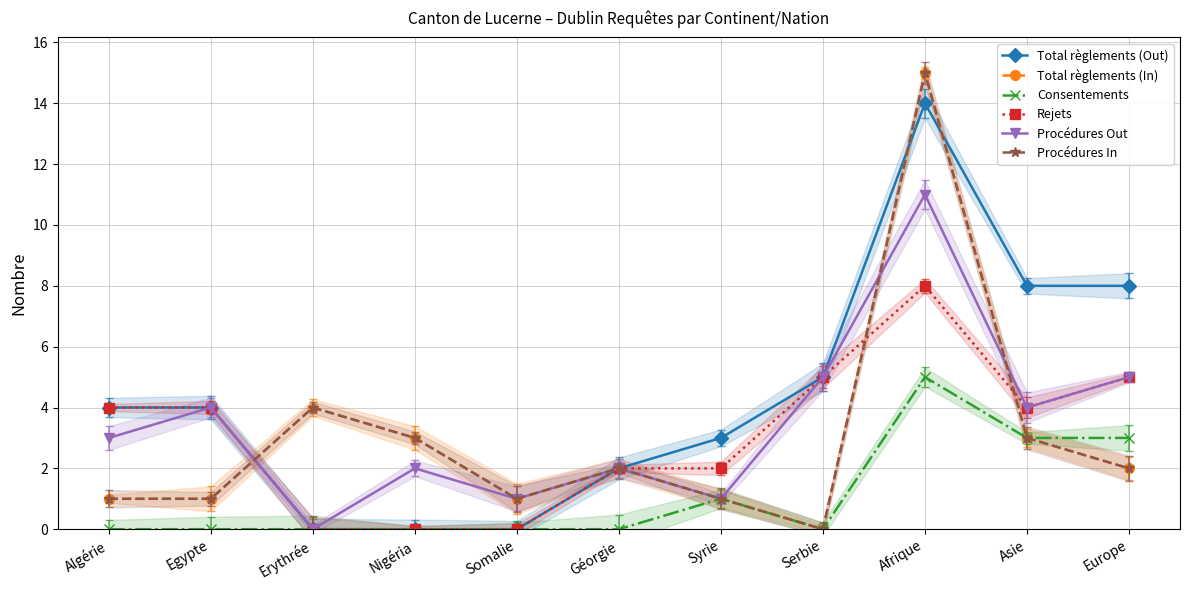

Count the number of data series in this chart.

6